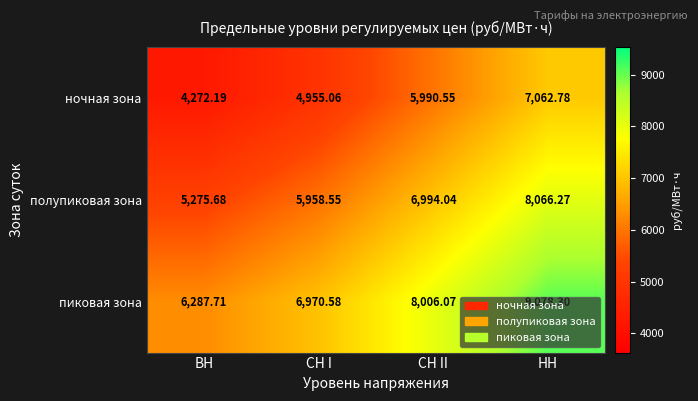

List the labels in order of полупиковая зона value, largest first.

НН, СН II, СН I, ВН